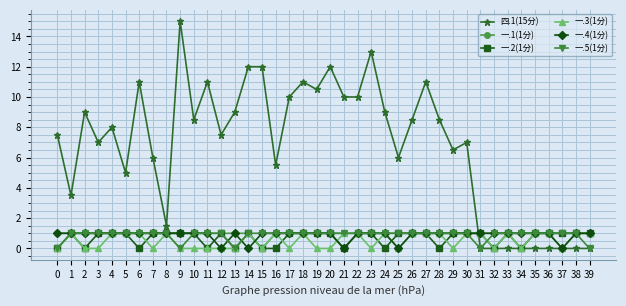

Which series has the largest total across all categories?

四.1(15分)